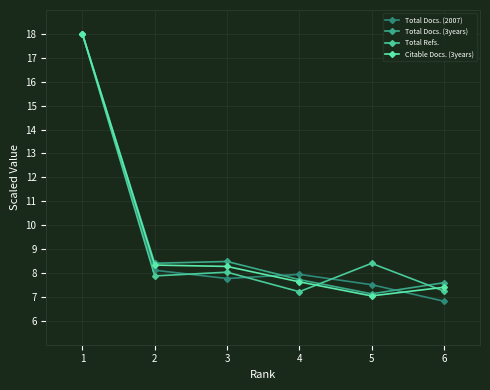

How many lines are shown in the chart?

4